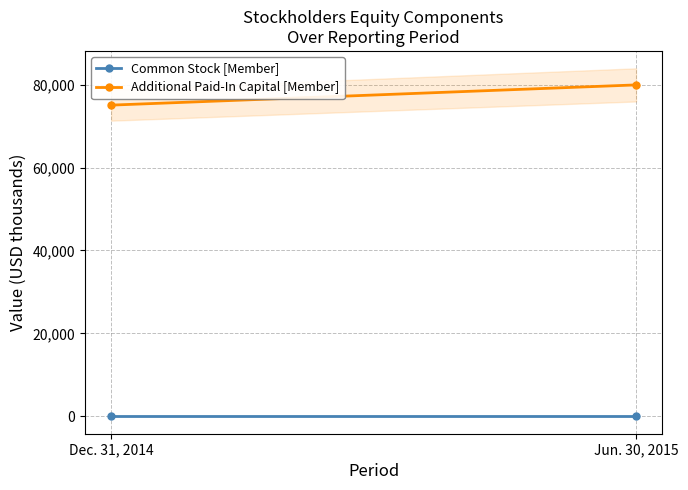

List the series in order of their overall mean, lowest first.

Common Stock [Member], Additional Paid-In Capital [Member]